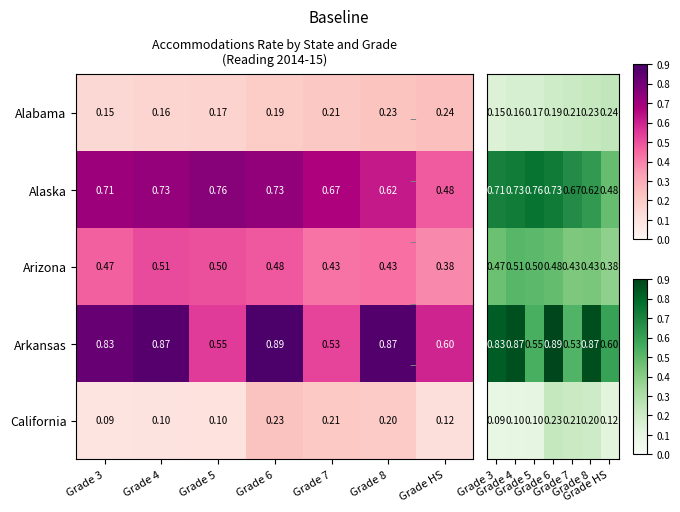

Is the value of Arkansas at Grade 6 greater than the value of California at Grade 4?

Yes